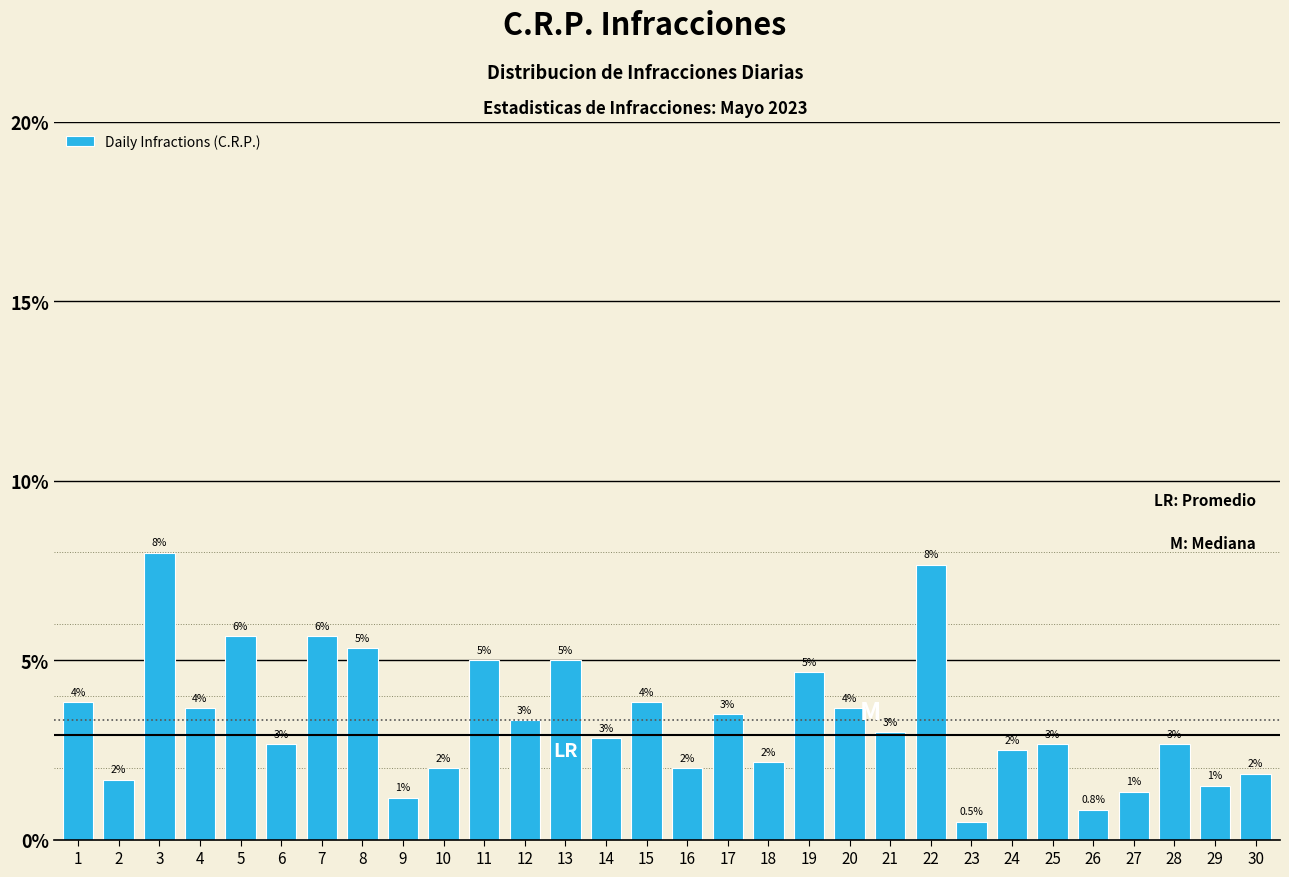

What is the approximate value at 8?

5.3